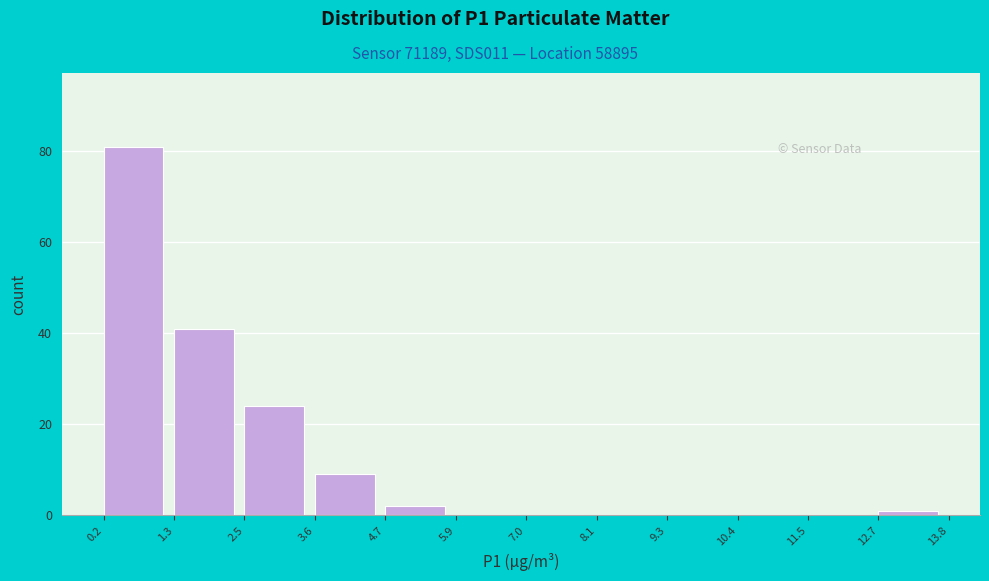

Which range on the x-axis has the tallest bar?

0.2 to 1.3